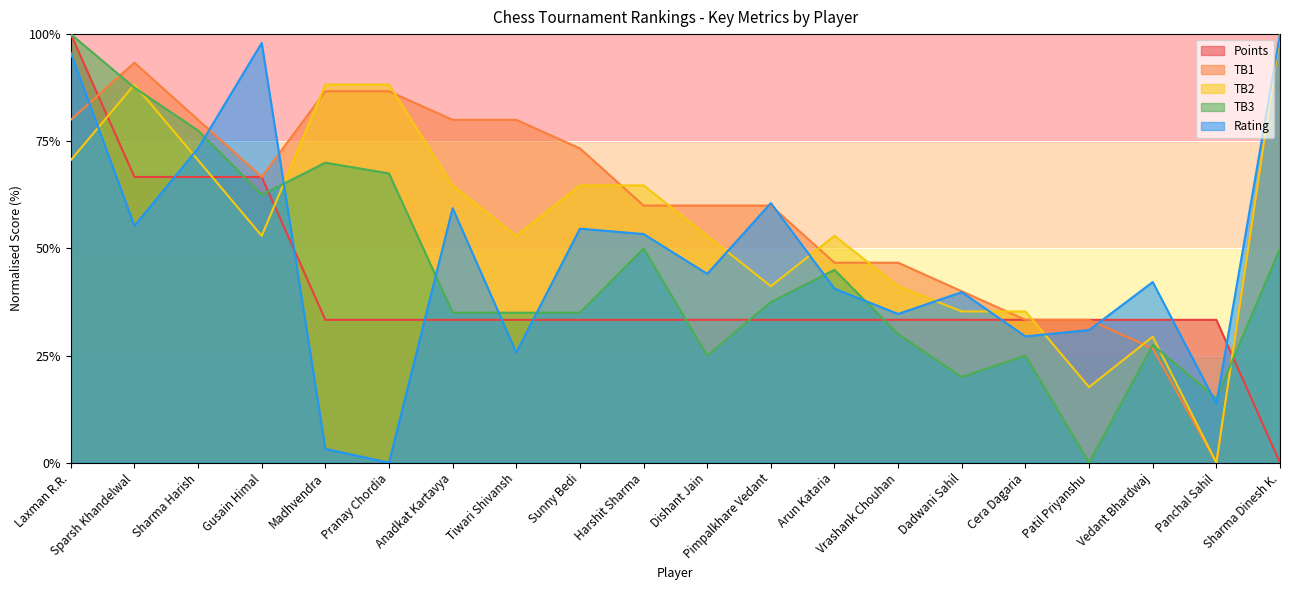

How many lines are shown in the chart?

5